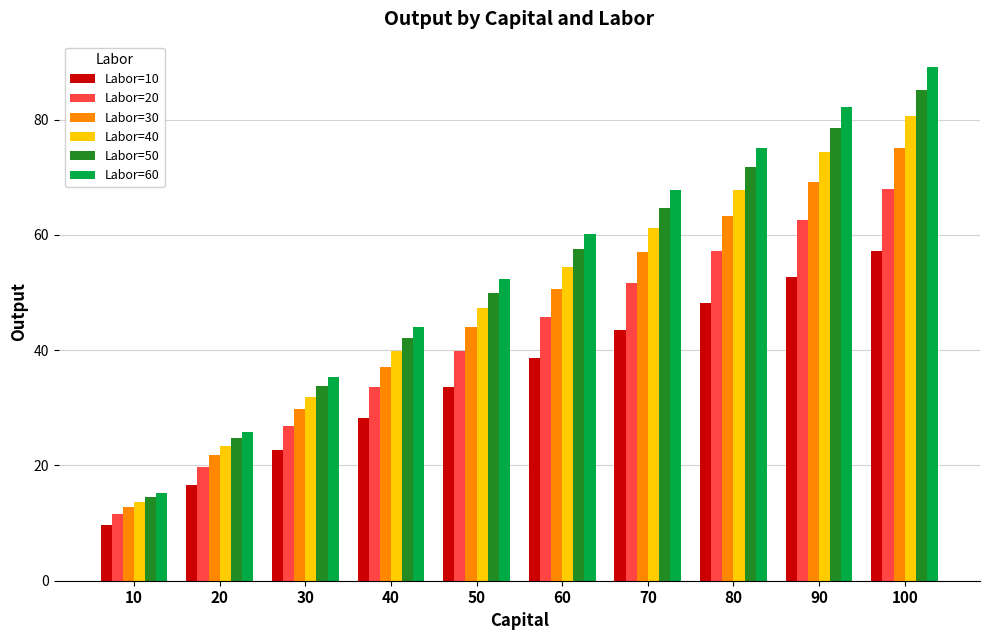

What is the spread (max minus min) of values at 100?

31.9